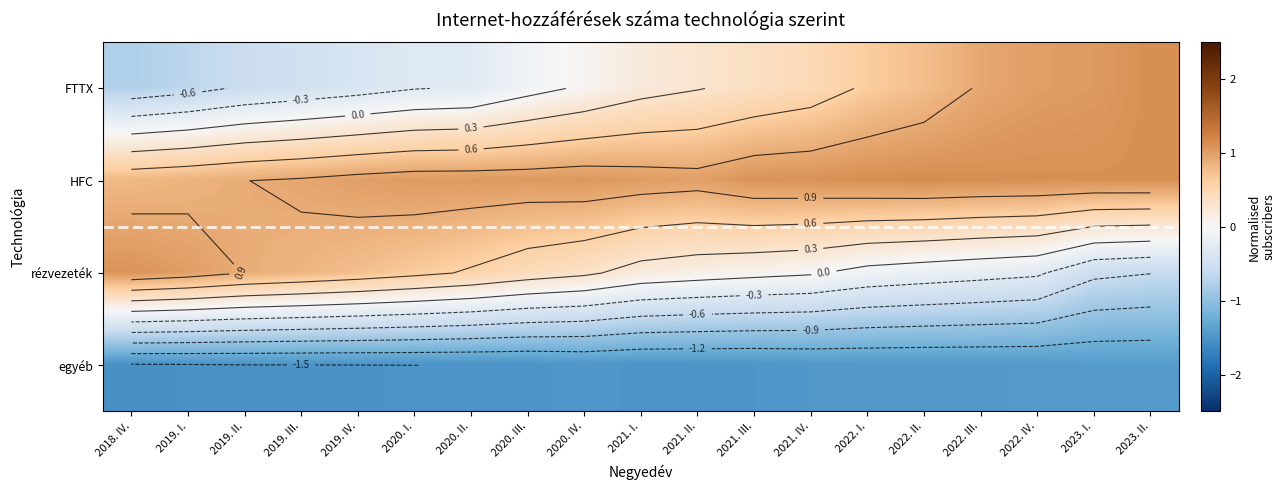

Which series changed the most between 2022. II. and 2022. III.?

FTTX